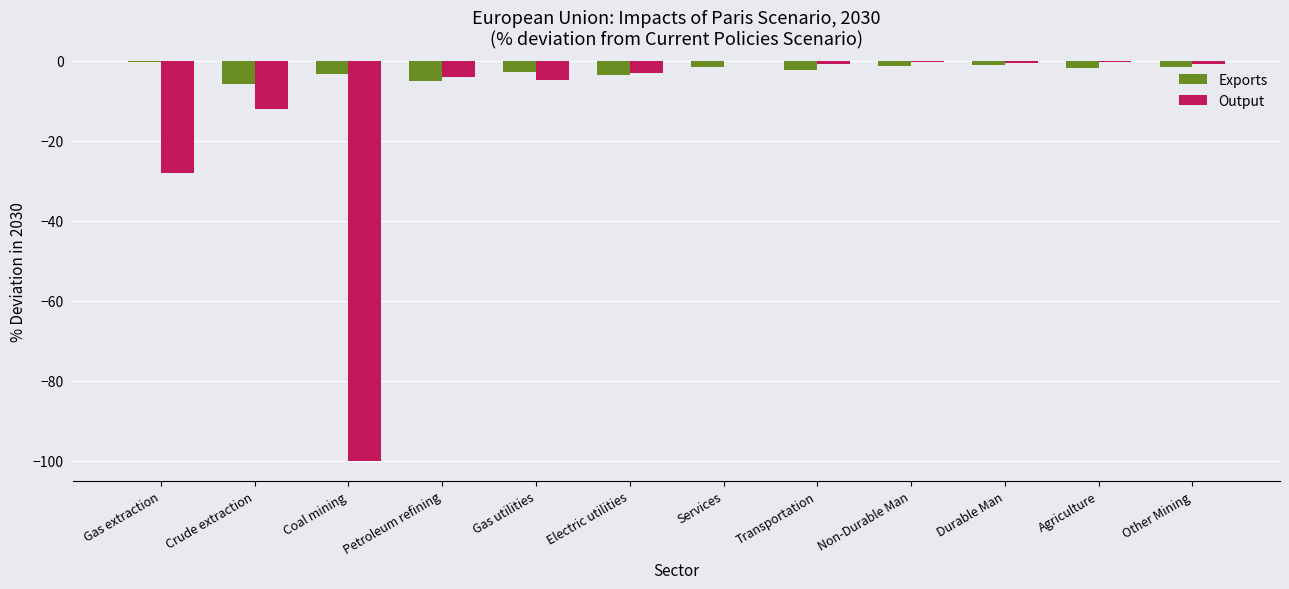

The value of Exports at Coal mining is -3.3. True or false?

True